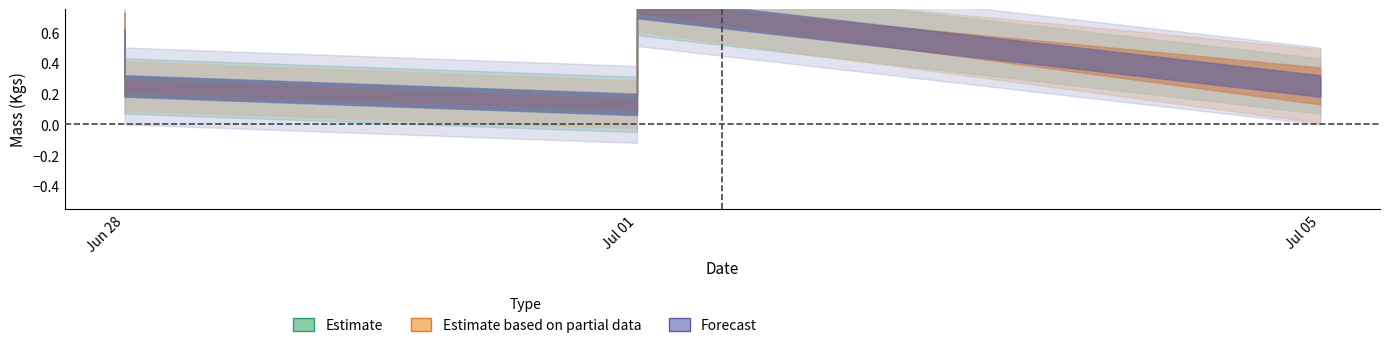

The Actual Mass series shows 0.2 at 2021-07-01. True or false?

False